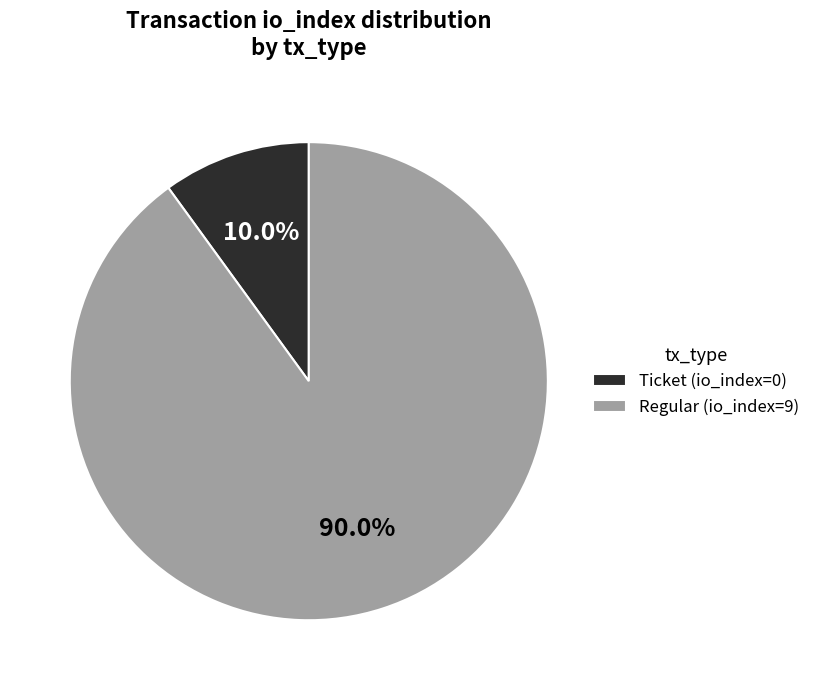

To the nearest percent, what is the average slice percentage?

50%